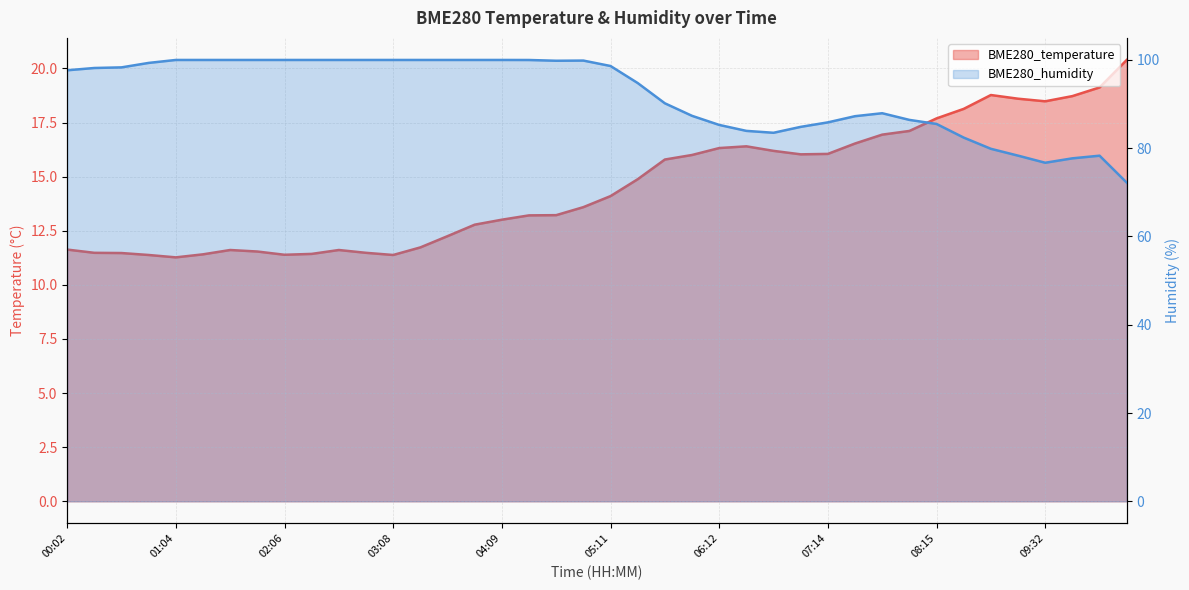

What is the label of the 25th point from the right?

03:54